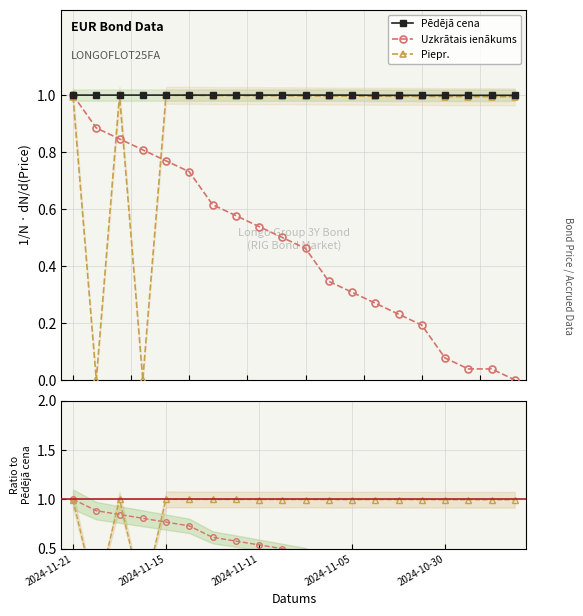

The value of Pēdējā cena at 2024-11-05 is 1.0. True or false?

True